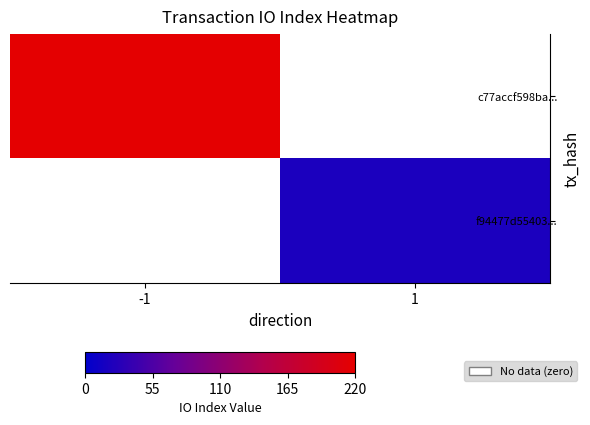

What is the maximum value shown in the chart?

218.0